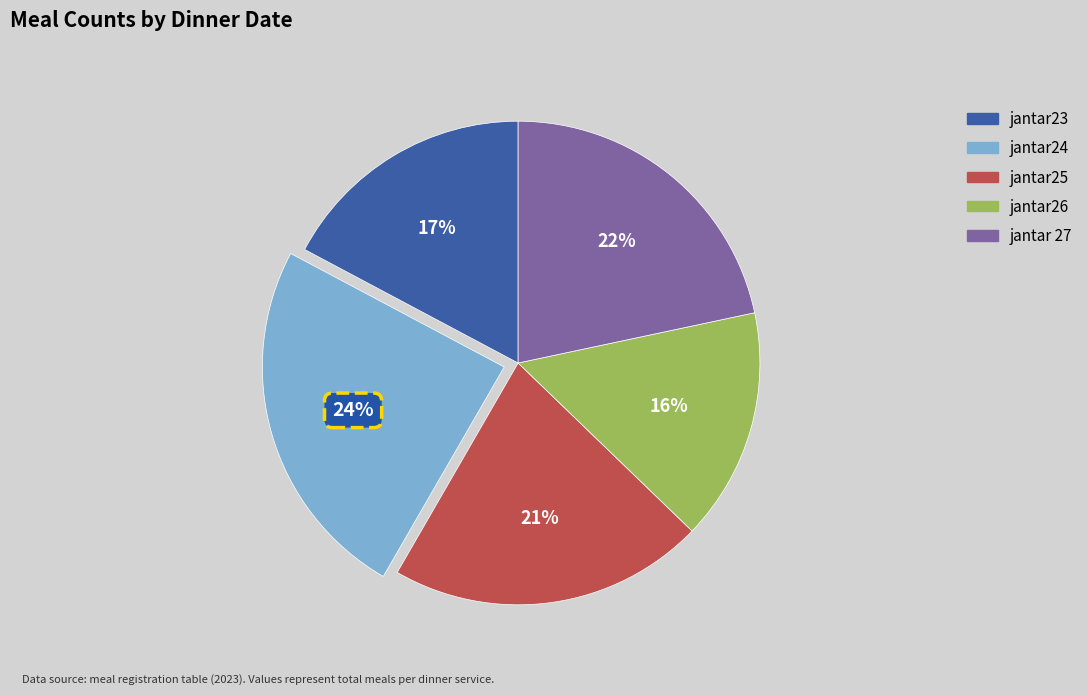

How many slices are in this pie chart?

5